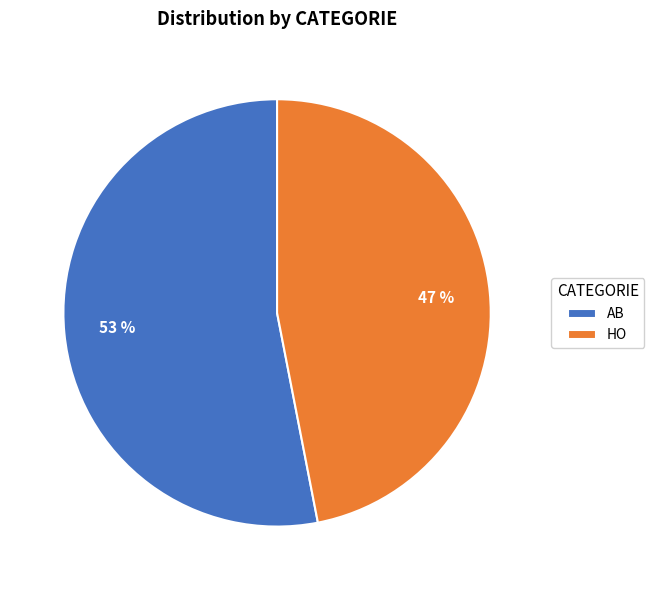

Is it true that AB is 53% of the pie?

True